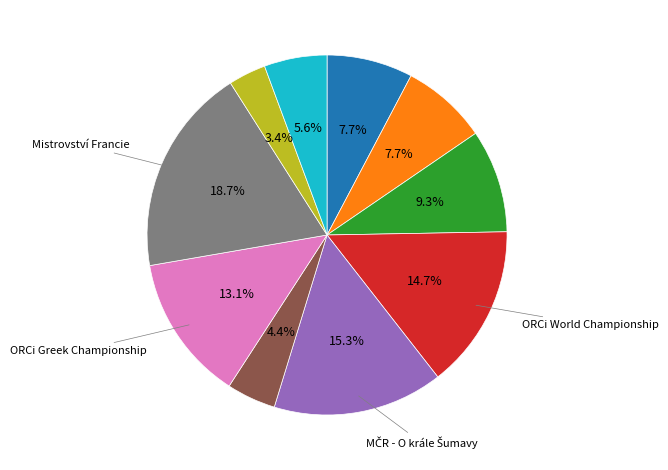

Is there a majority slice in this chart?

No